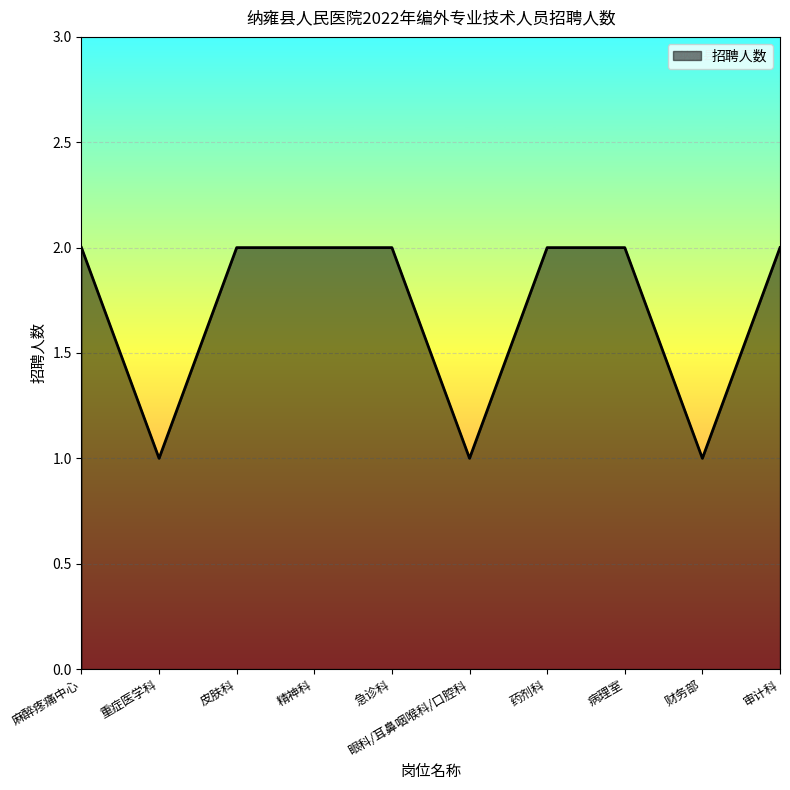

What is the sum of all values?

17